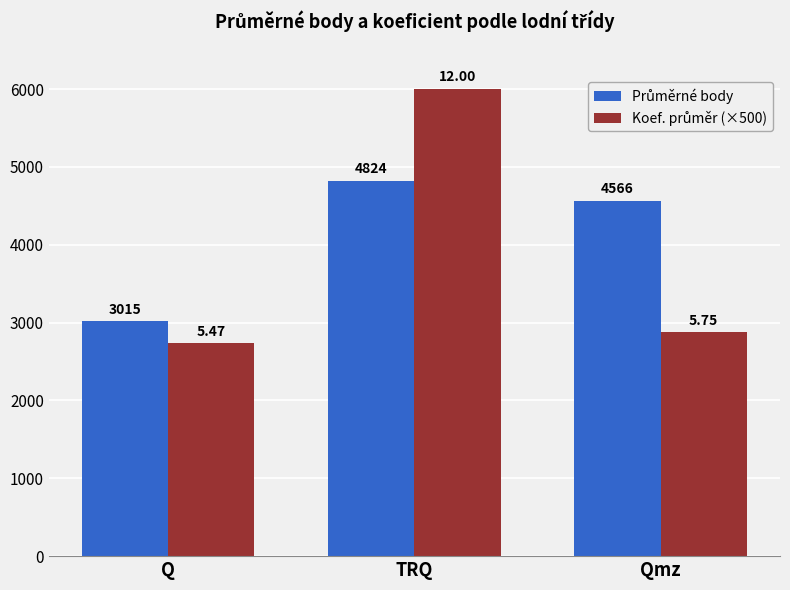

At which category is the sum across all series the highest?

TRQ